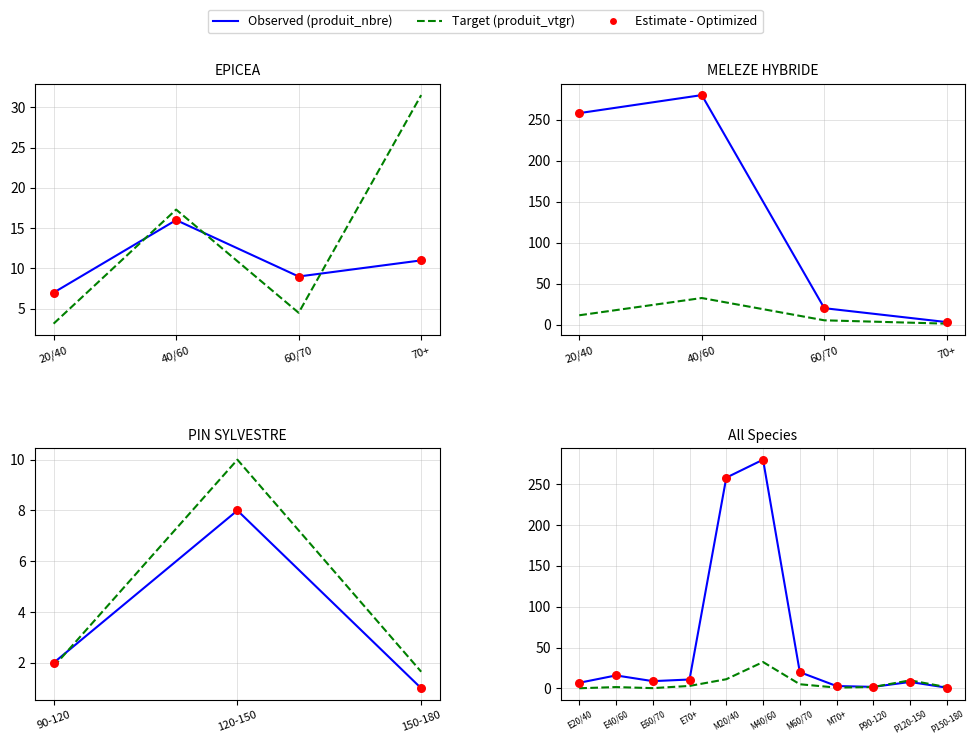

Which series contains the highest Y value?

produit_nbre